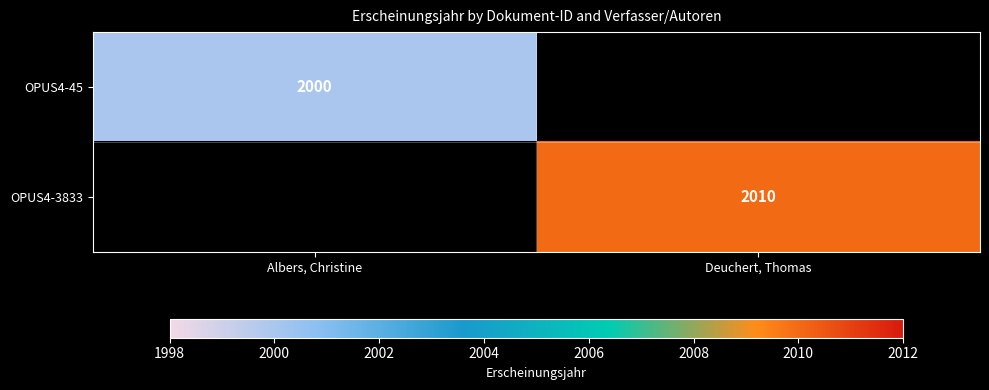

True or false: OPUS4-3833 has a value of 2010 at Deuchert, Thomas.

True